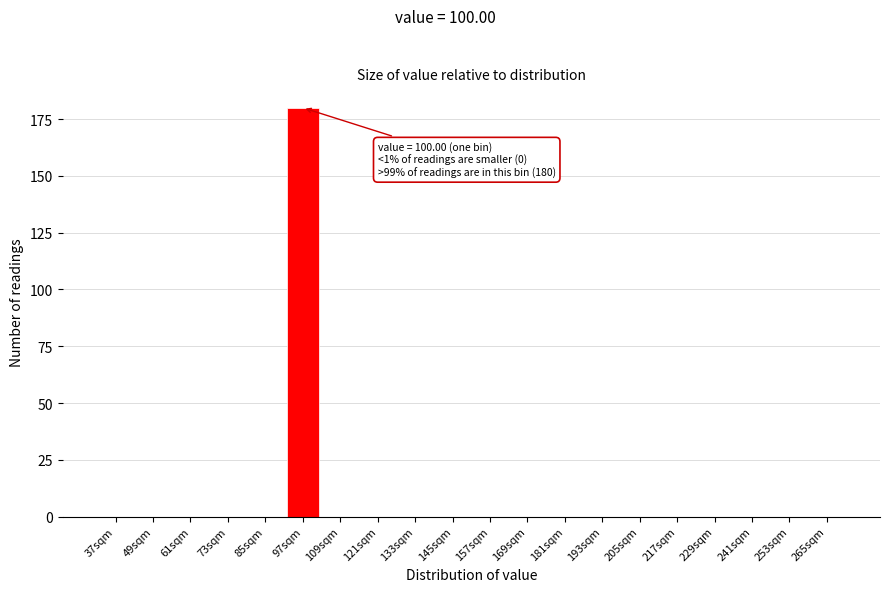

Reading left to right, what are all the values shown in this chart?

37sqm=0	49sqm=0	61sqm=0	73sqm=0	85sqm=0	97sqm=180	109sqm=0	121sqm=0	133sqm=0	145sqm=0	157sqm=0	169sqm=0	181sqm=0	193sqm=0	205sqm=0	217sqm=0	229sqm=0	241sqm=0	253sqm=0	265sqm=0